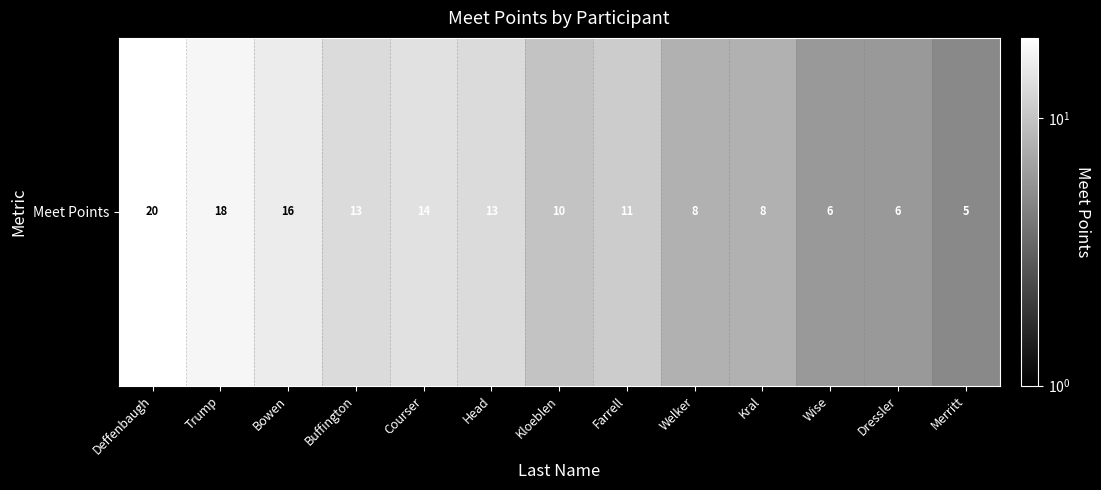

The chart shows a value of 4 at Kral. True or false?

False